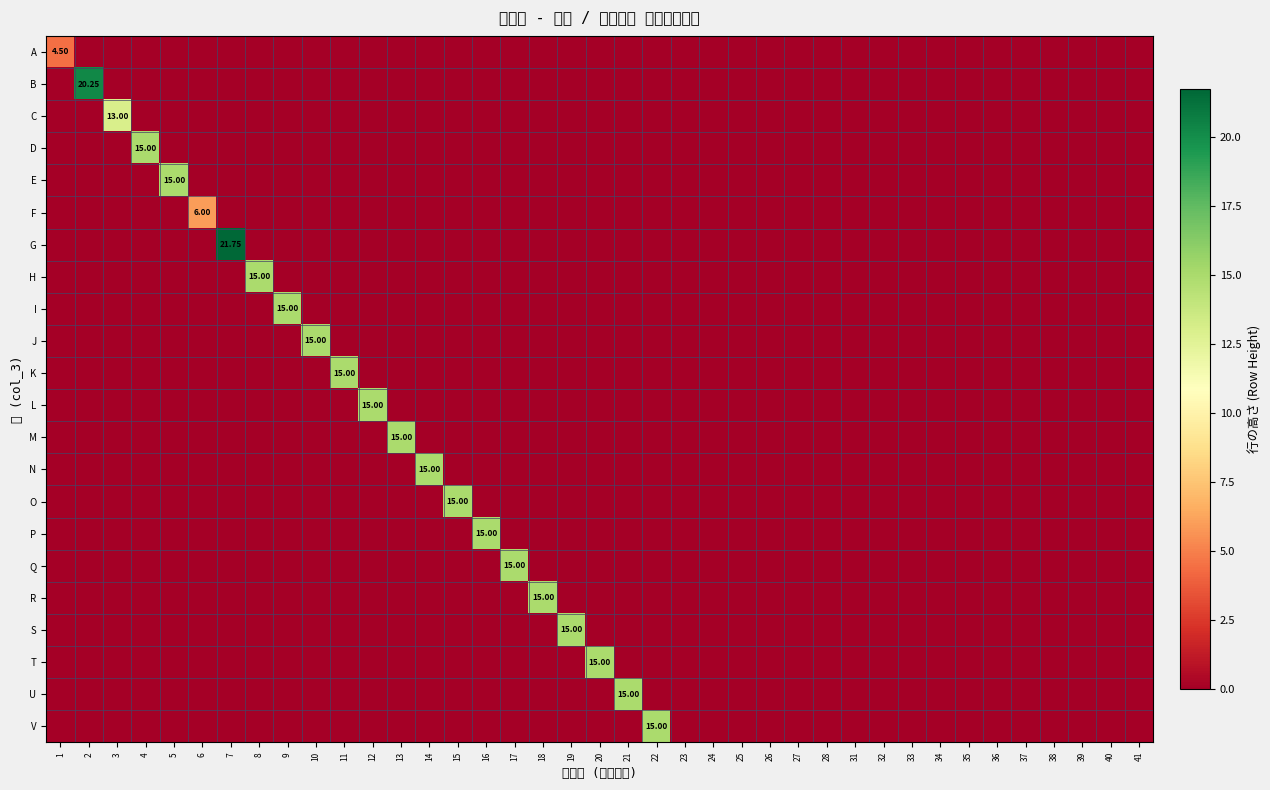

List the series in order of their peak value, lowest first.

A, F, C, D, E, H, I, J, K, L, M, N, O, P, Q, R, S, T, U, V, B, G